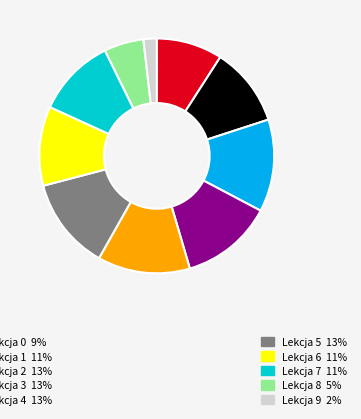

Is there a majority slice in this chart?

No